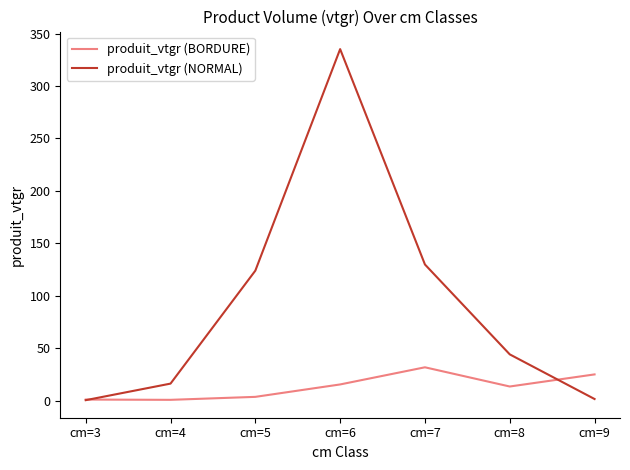

What is the total value across all series at cm=8?

57.5